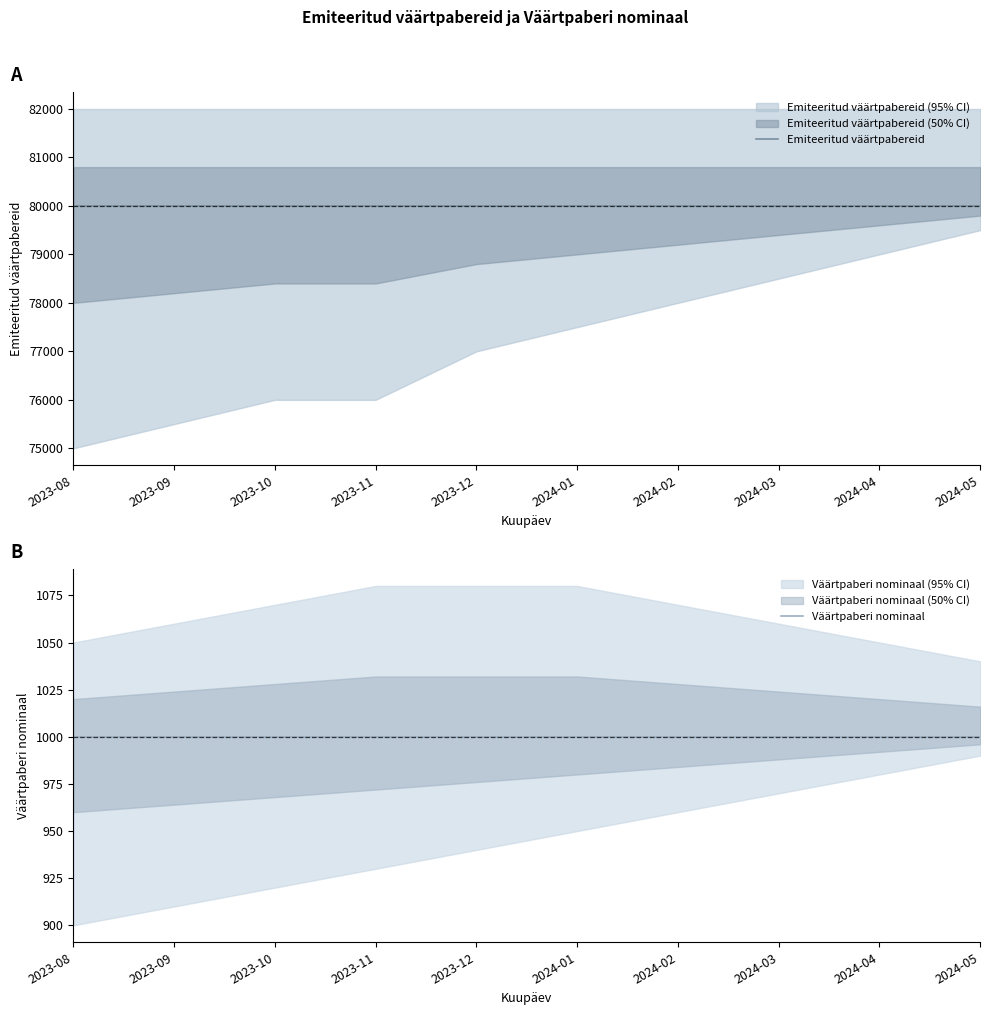

What is the approximate value of Väärtpaberi nominaal at 2024-02?

1000